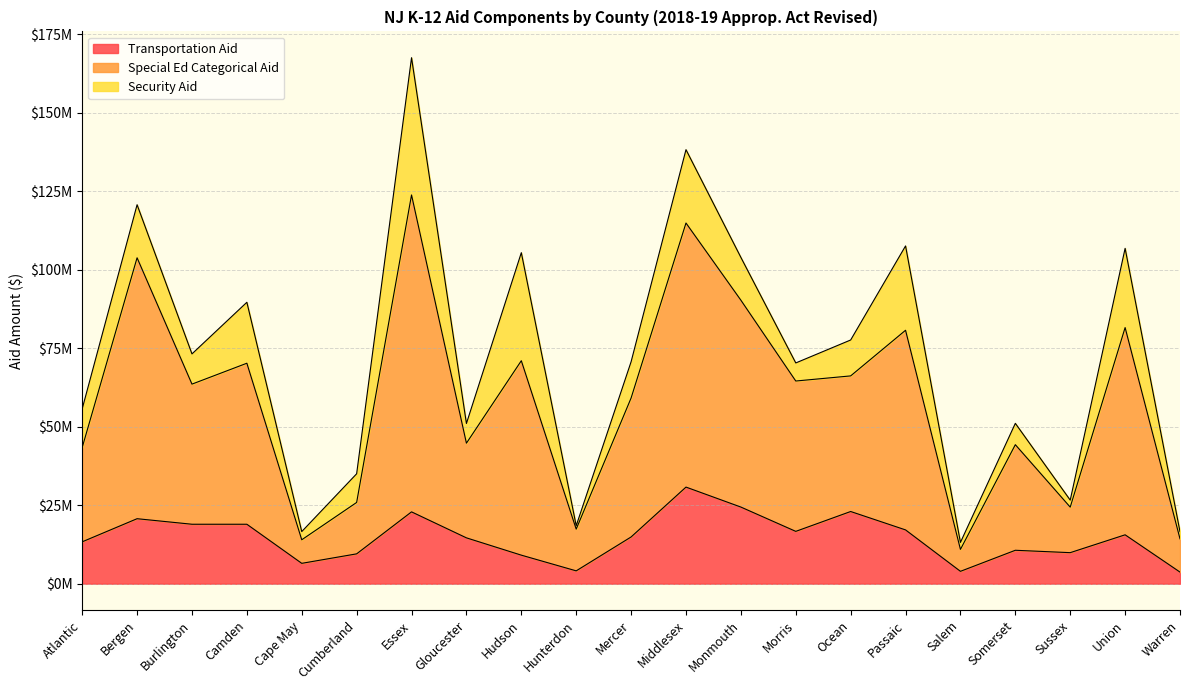

What position from the right is Burlington?

19